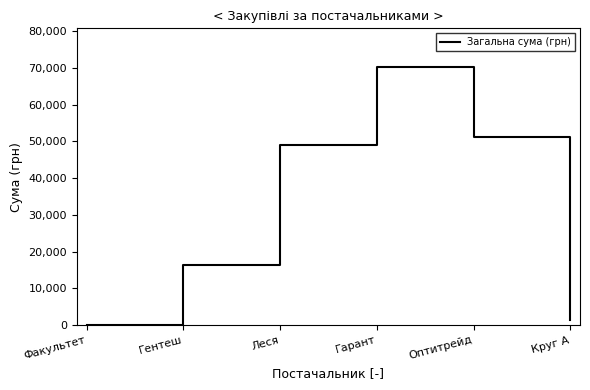

List the labels in order of value, smallest first.

Факультет, Круг А, Гентеш, Леся, Оптитрейд, Гарант